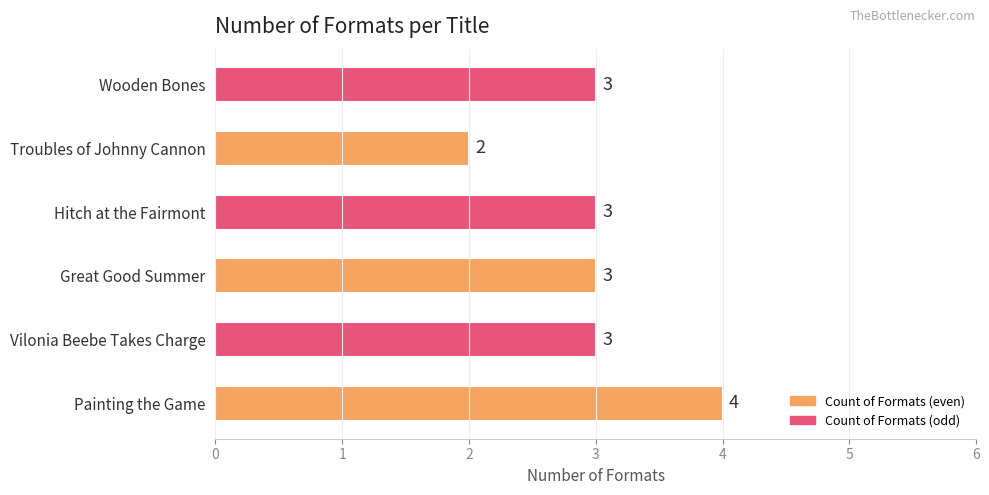

Reading bottom to top, transcribe all the data shown in this chart.

Painting the Game=4	Vilonia Beebe Takes Charge=3	Great Good Summer=3	Hitch at the Fairmont=3	Troubles of Johnny Cannon=2	Wooden Bones=3